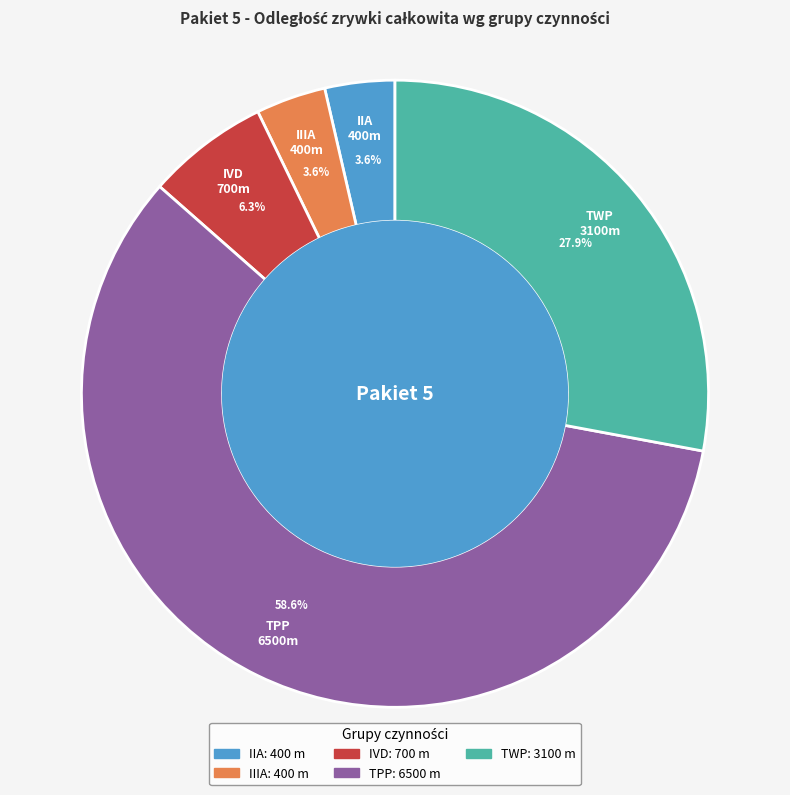

How many segments does this pie chart have?

5